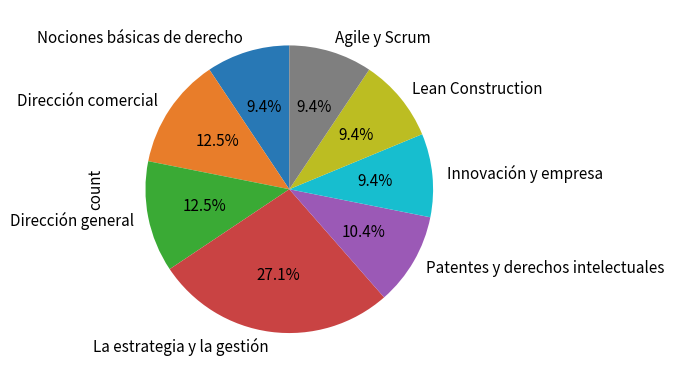

To the nearest percent, what percentage of the pie is La estrategia y la gestión?

27%